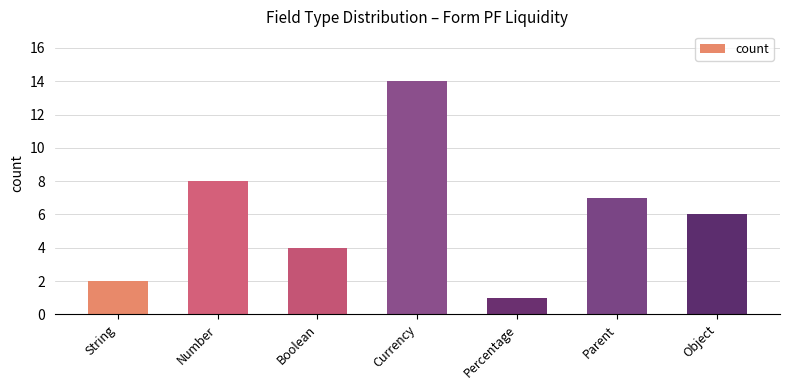

What is the smallest value displayed?

1